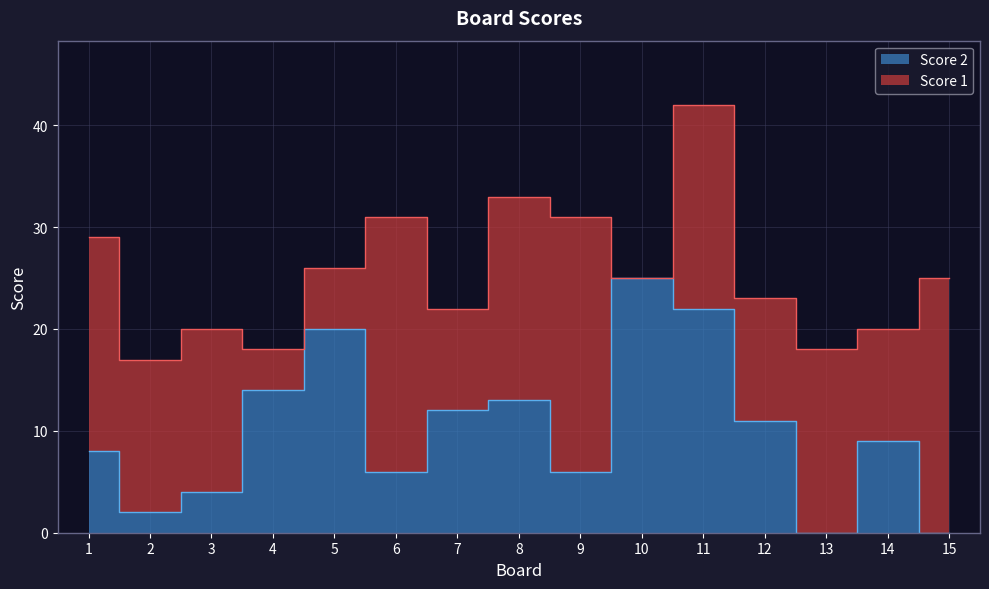

What is the difference between the maximum and second lowest values?

25